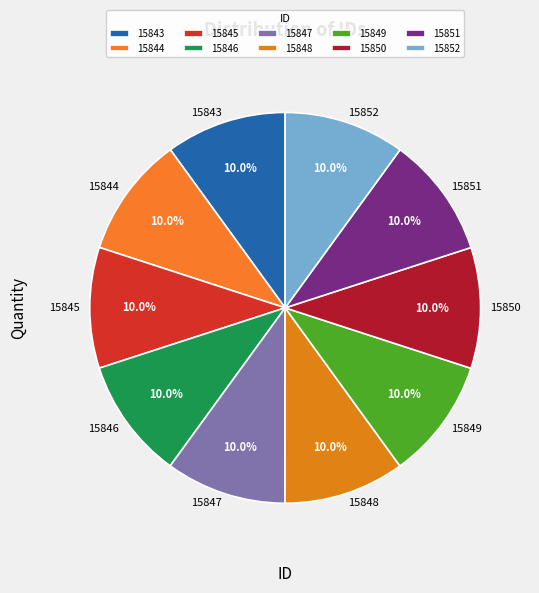

Approximately how many times larger is the value at 15847 compared to 15850?

1.0